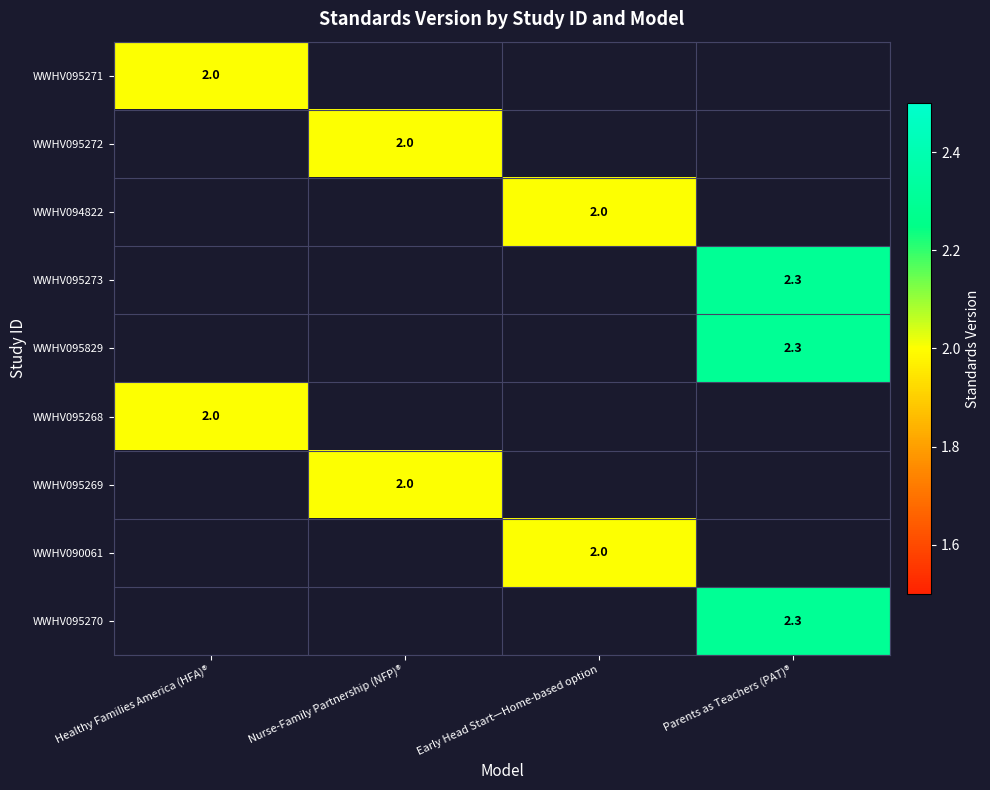

The value of WWHV095271 at Healthy Families America (HFA)® is 3.3. True or false?

False